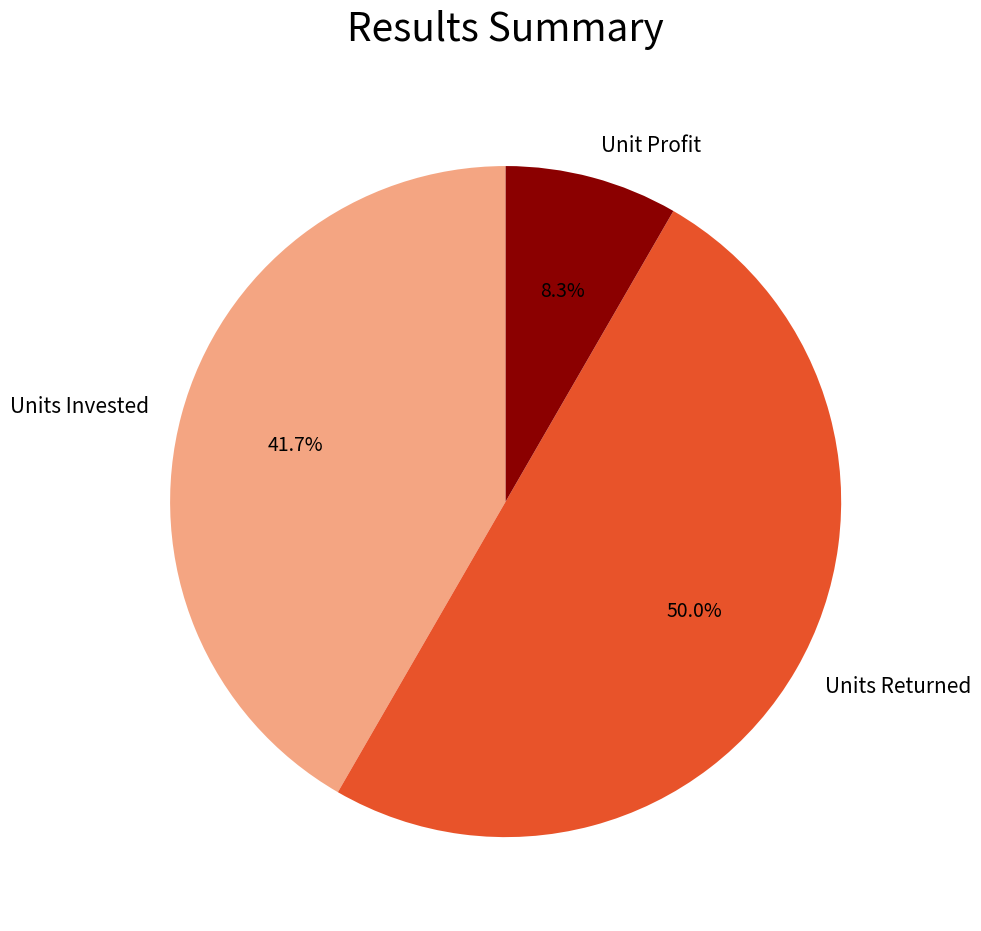

Rank the categories by value from highest to lowest.

Units Returned, Units Invested, Unit Profit